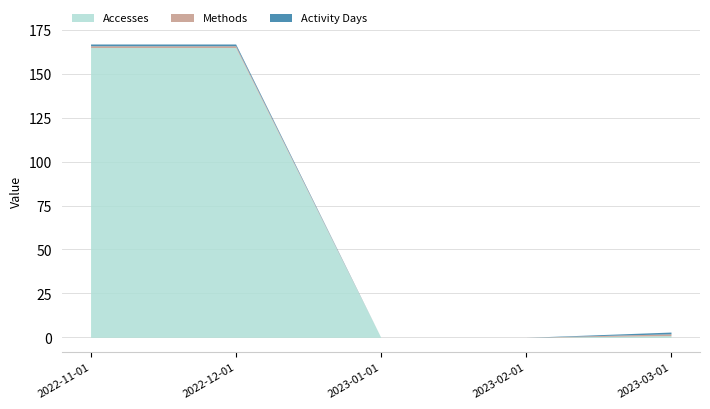

True or false: Methods has more than 2 interior local peaks.

False